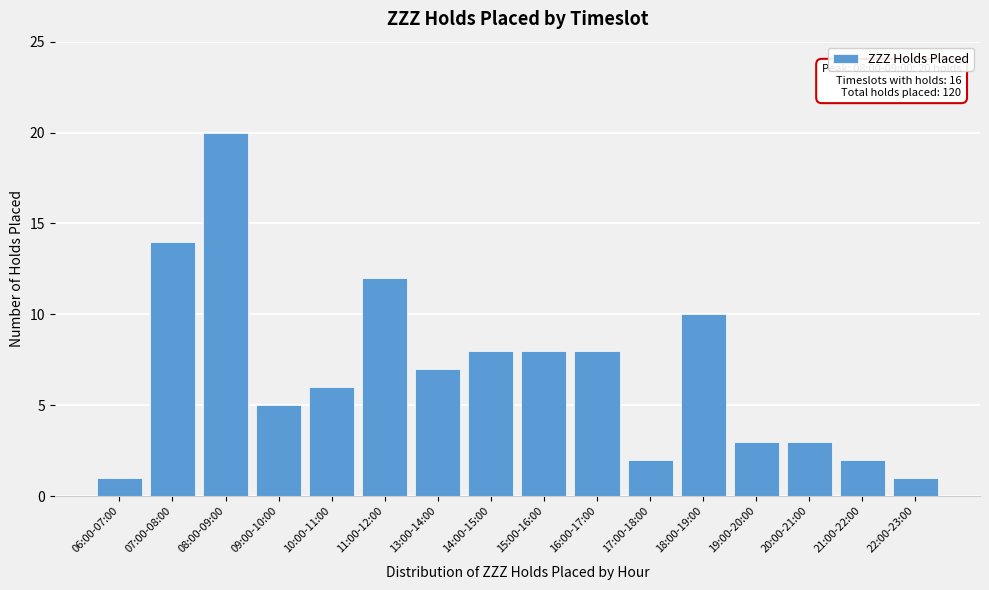

Reading left to right, transcribe all the data shown in this chart.

06:00-07:00=1	07:00-08:00=14	08:00-09:00=20	09:00-10:00=5	10:00-11:00=6	11:00-12:00=12	13:00-14:00=7	14:00-15:00=8	15:00-16:00=8	16:00-17:00=8	17:00-18:00=2	18:00-19:00=10	19:00-20:00=3	20:00-21:00=3	21:00-22:00=2	22:00-23:00=1